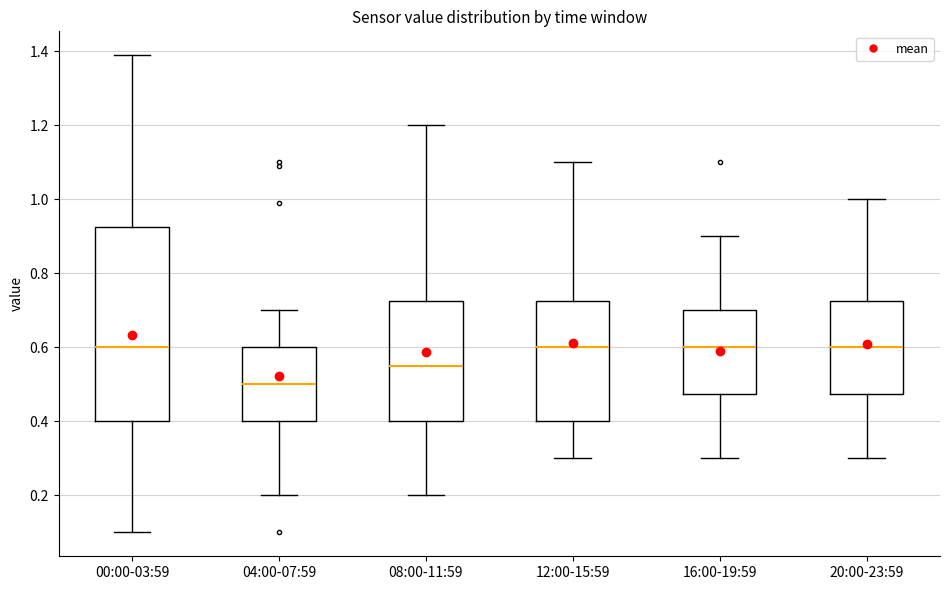

Where does the lower whisker of the box for 16:00-19:59 end on the y-axis? The values are not printed on the chart, so give them approximately, as read against the axis.

0.30